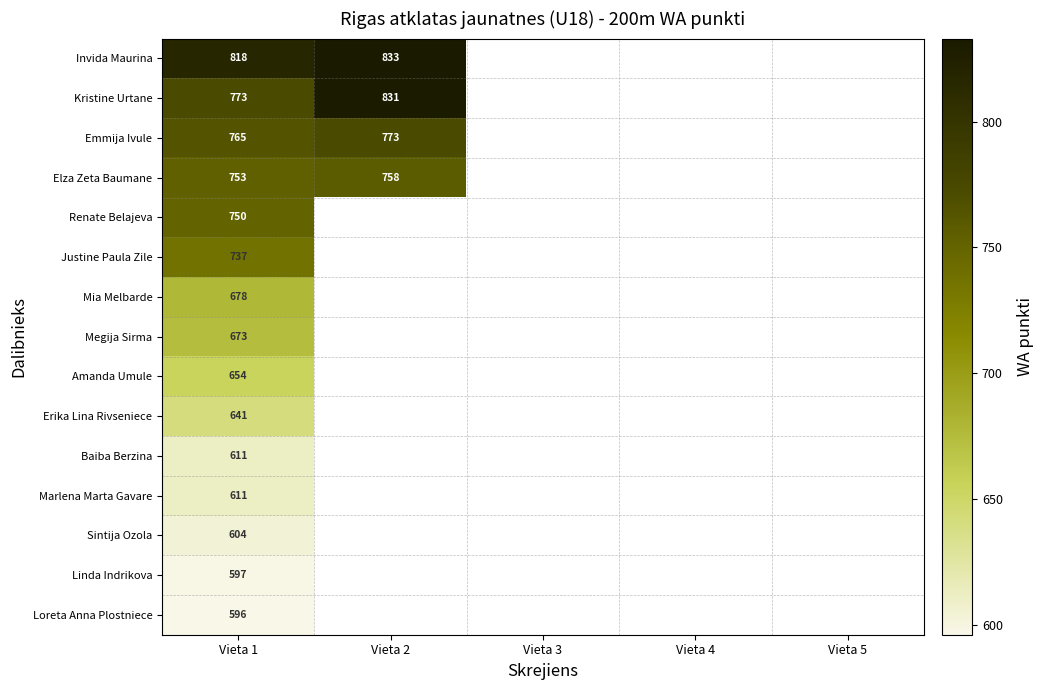

Which label corresponds to the largest value in the chart?

Vieta 2